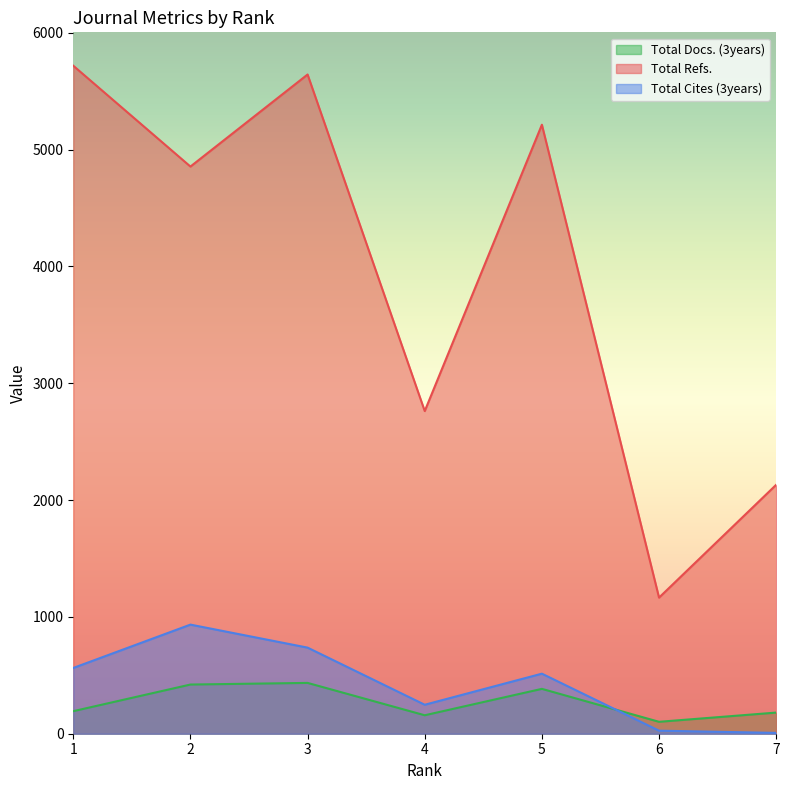

Is the value of Total Cites (3years) at 1 greater than the value of Total Docs. (3years) at 7?

Yes